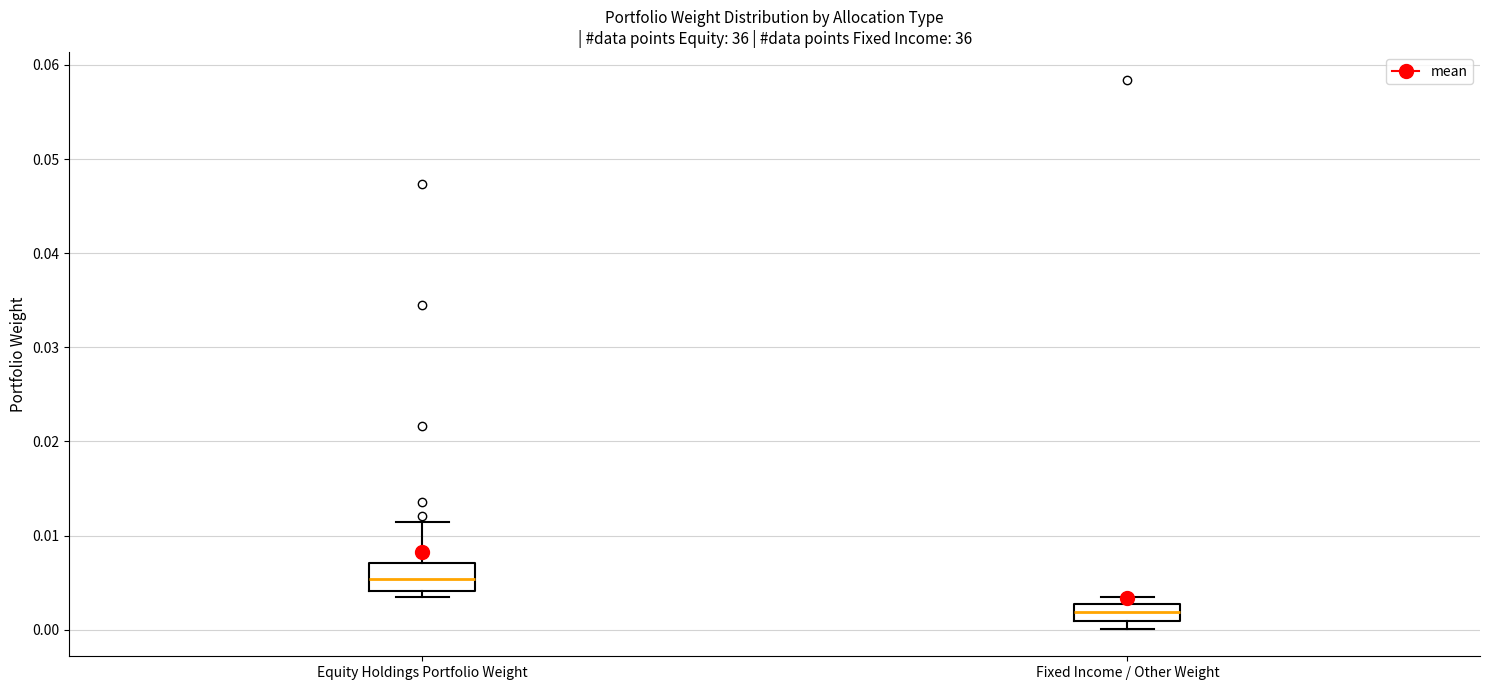

Reading left to right, read every box against the y-axis: the position of its median line, the range the box covers, and the ends of its whiskers. The values are not printed on the chart, so give them approximately, as read against the axis.

Equity Holdings Portfolio Weight: median 0.005, box 0.004 to 0.007, whiskers 0.004 (just below the box's lower edge) to 0.011
Fixed Income / Other Weight: median 0.002, box 0.001 to 0.003, whiskers 0.000 to 0.004